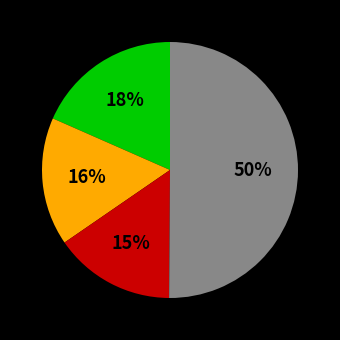

To the nearest percent, what is the average slice percentage?

25%